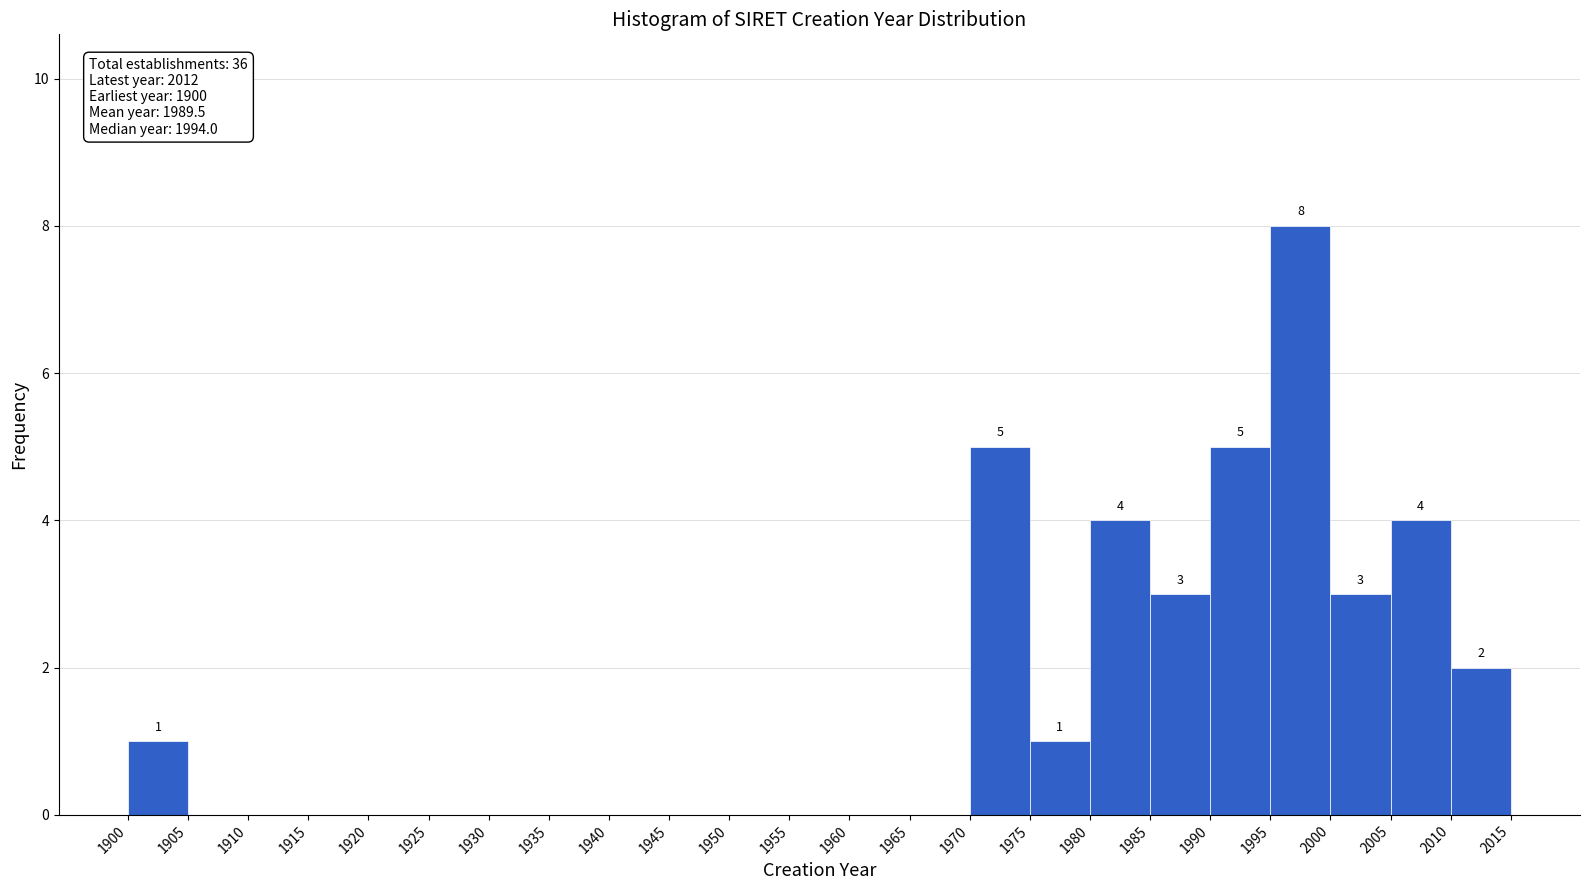

Which range on the x-axis has the tallest bar?

1995 to 2000